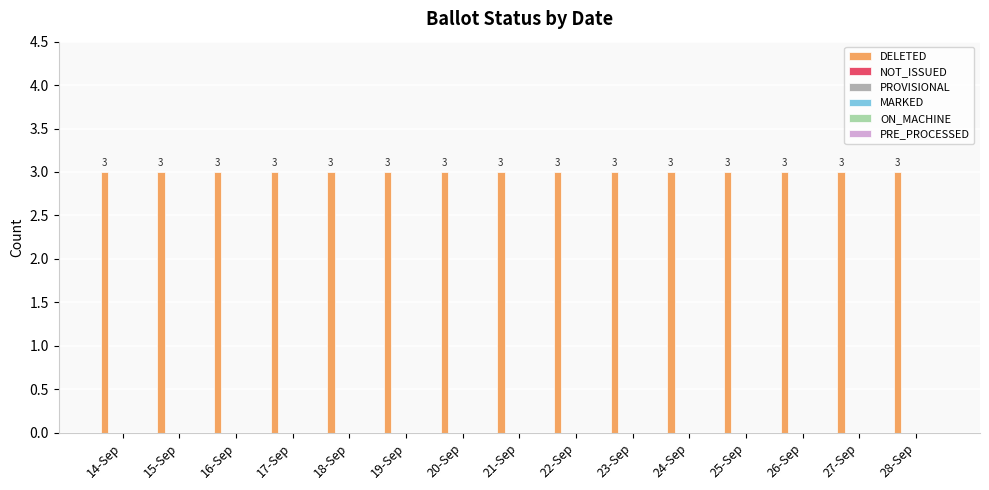

Is it true that DELETED equals 3 at 21-Sep?

True